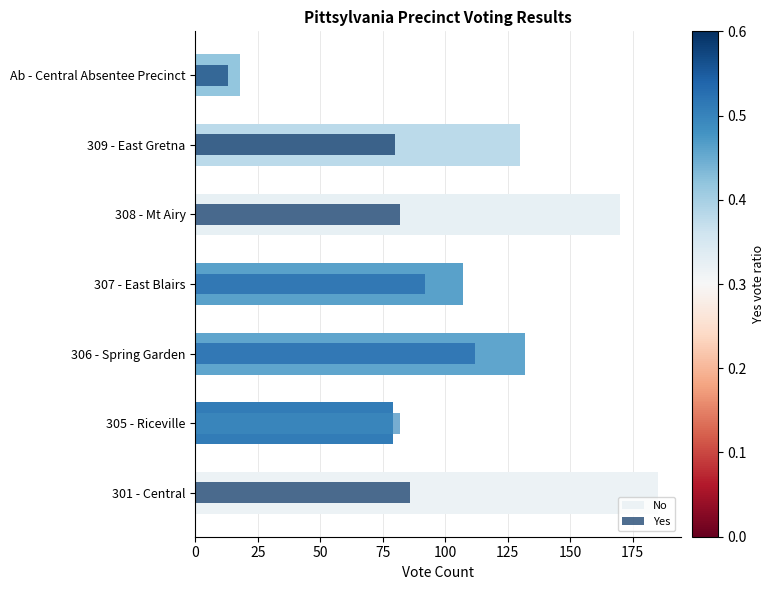

Rank the series by their average value, from lowest to highest.

Yes, No